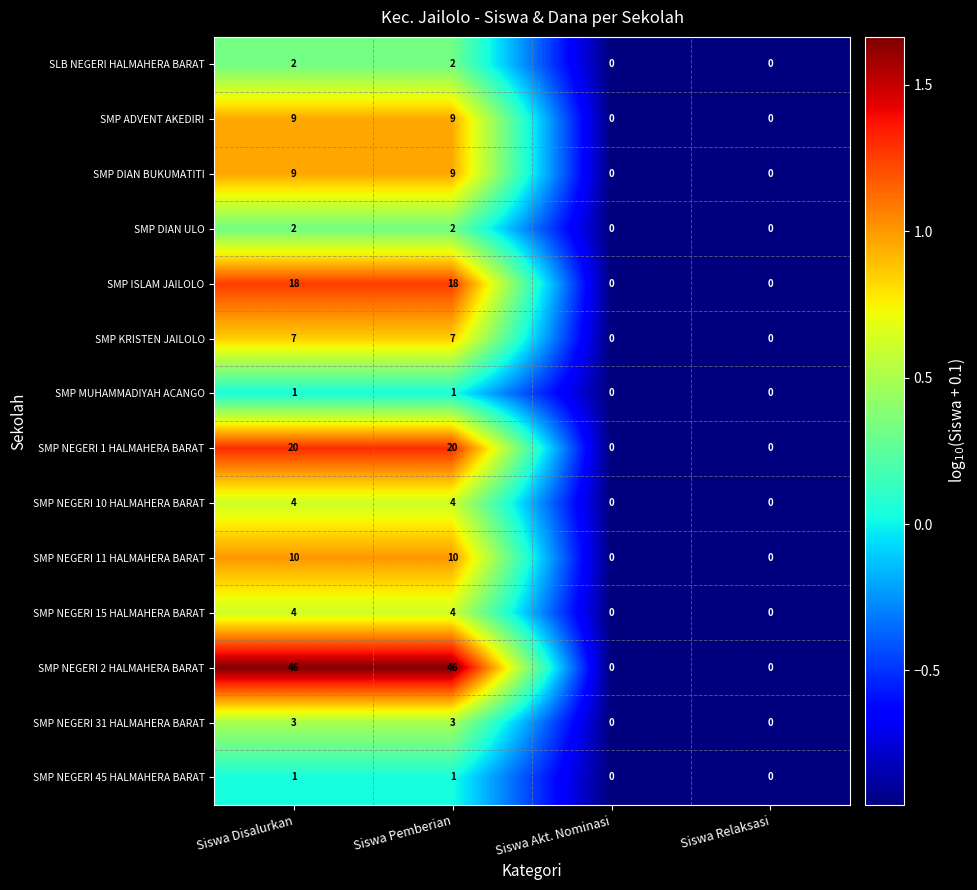

What is the total value across all series at Siswa Pemberian?

136